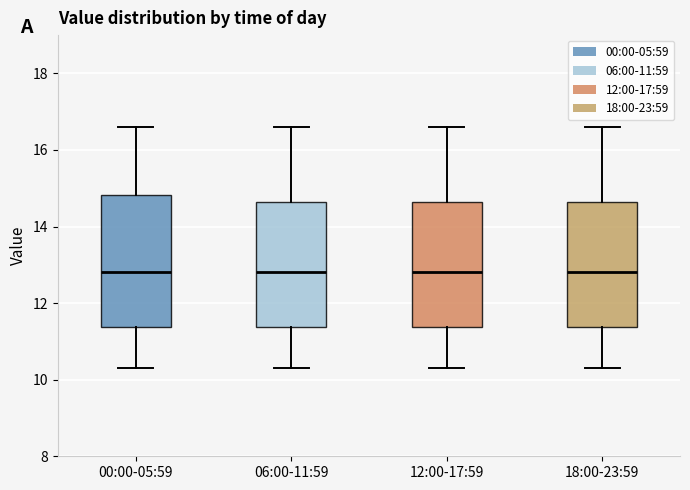

Where does the median line of the box for 18:00-23:59 sit on the y-axis? The values are not printed on the chart, so give them approximately, as read against the axis.

12.8